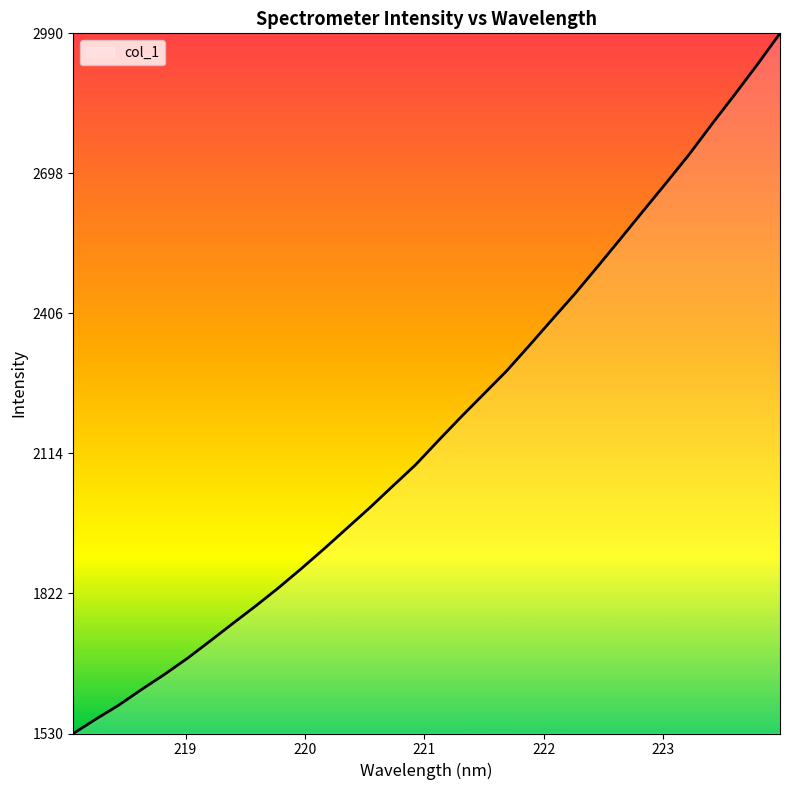

What is the greatest value displayed?

2989.7